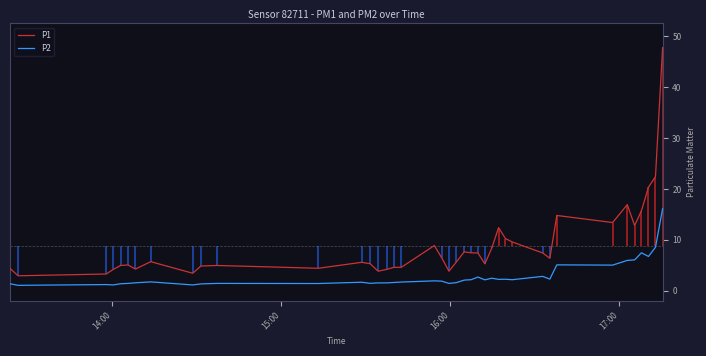

Which series has the widest spread of values?

P1